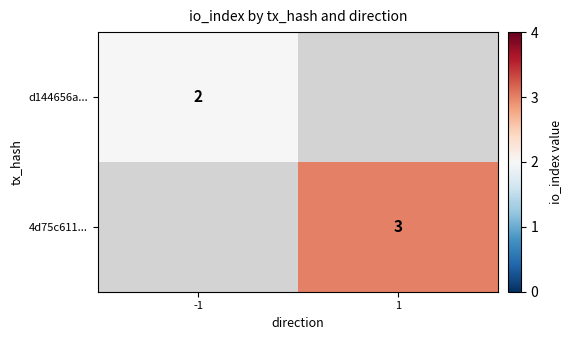

The d144656a... series shows 2 at -1. True or false?

True